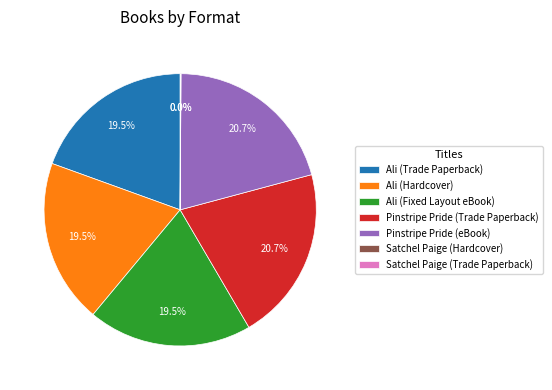

The Pinstripe Pride (Trade Paperback) slice represents 21% of the pie. True or false?

True